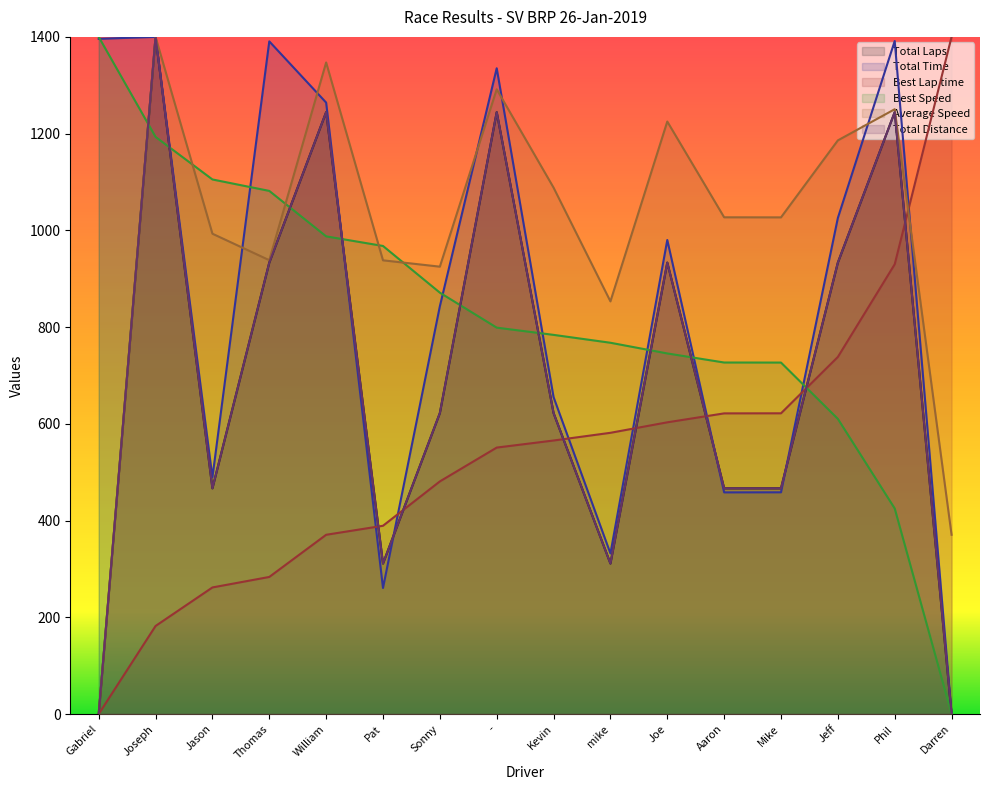

Is it true that Average Speed equals 1250.4 at Phil?

True